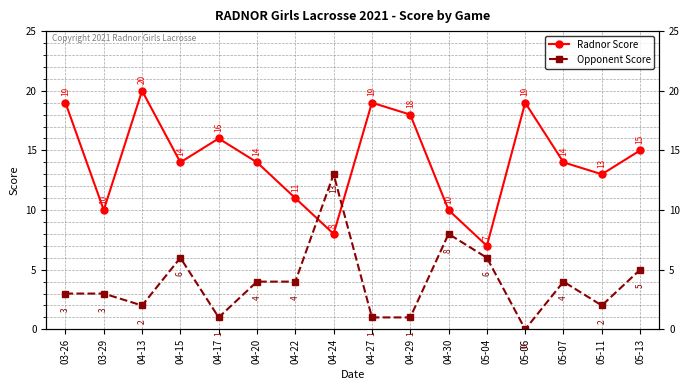

Does the chart have visible grid lines?

Yes